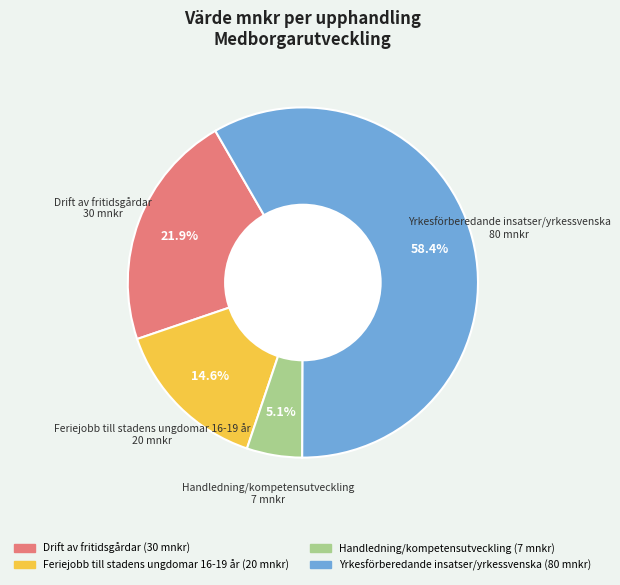

What is the majority slice?

Yrkesförberedande insatser/yrkessvenska